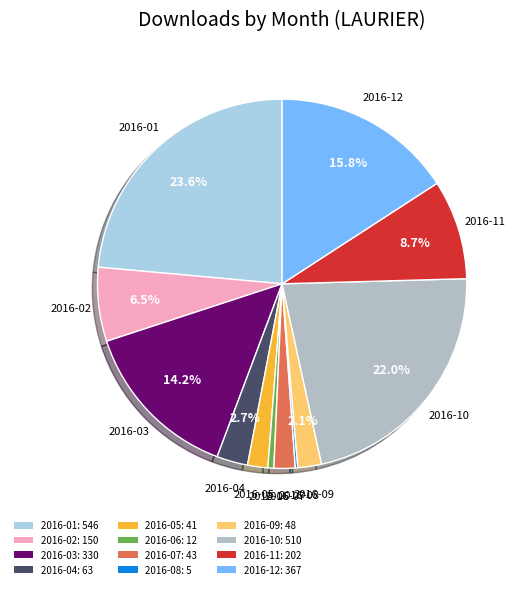

Is the sum of 2016-10: 510 and 2016-11: 202 greater than half?

No